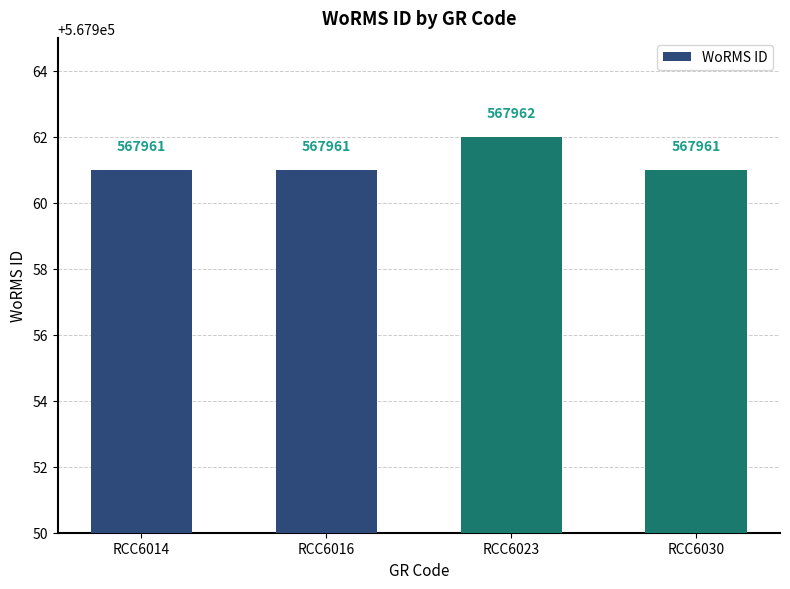

What is the value of the 2nd bar from the left?

567961